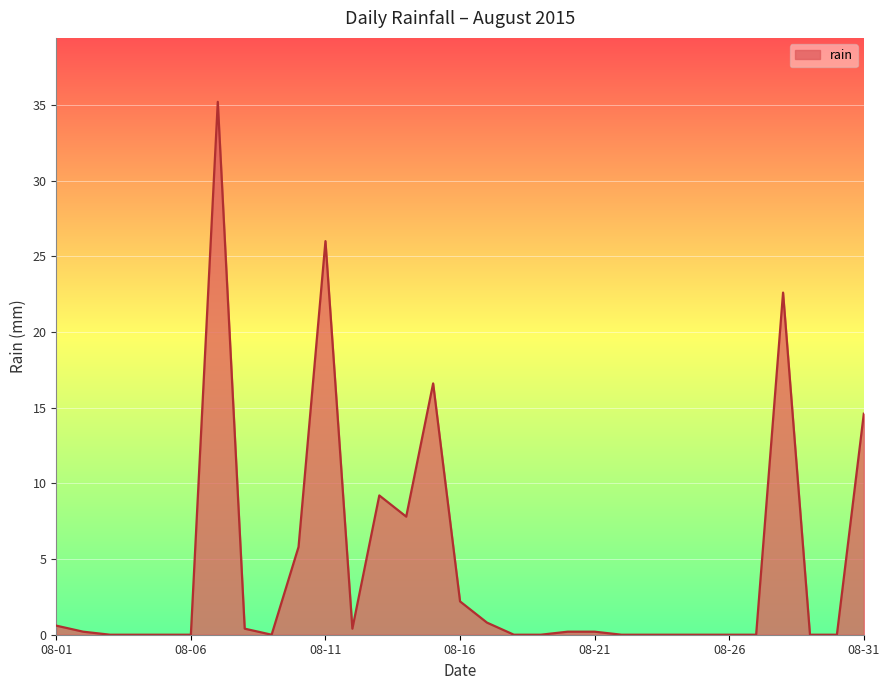

What is the maximum value shown in the chart?

35.2